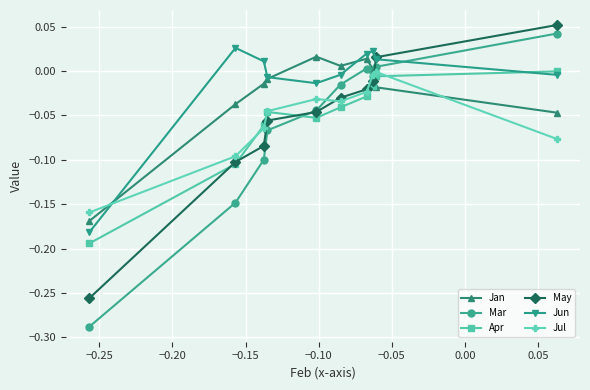

How many intersections are there between Jan and May?

1